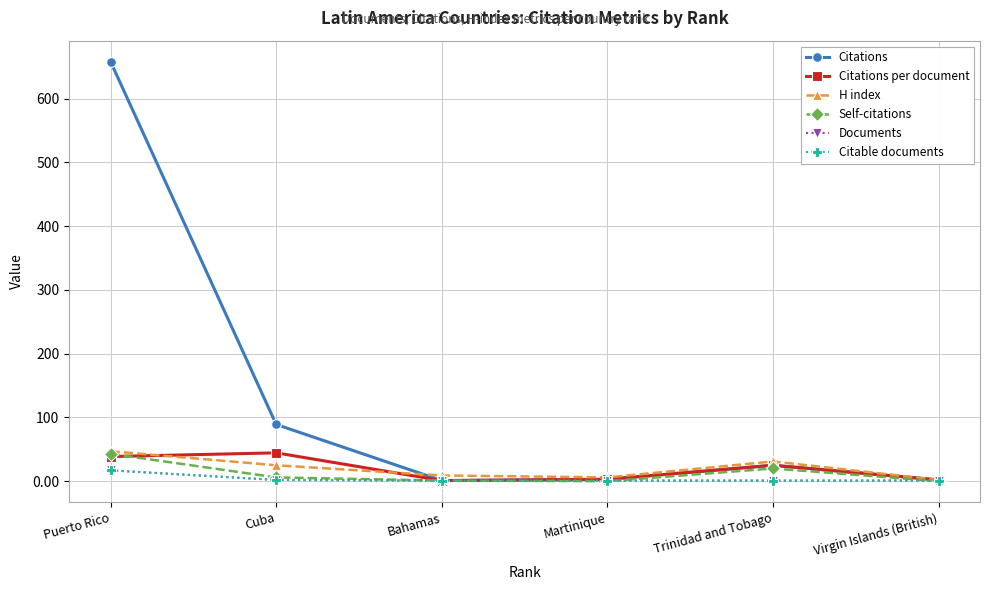

Is this an area chart (filled region under the line)?

No